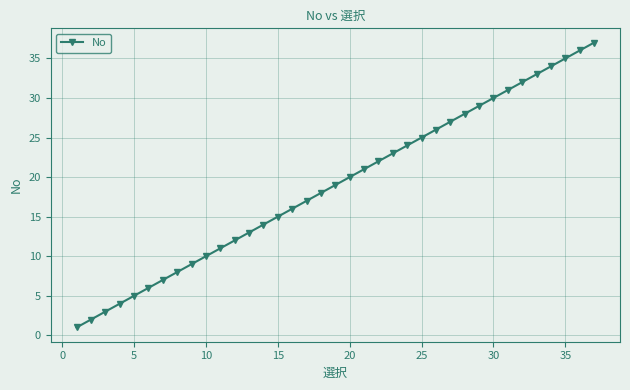

What is the average value?

19